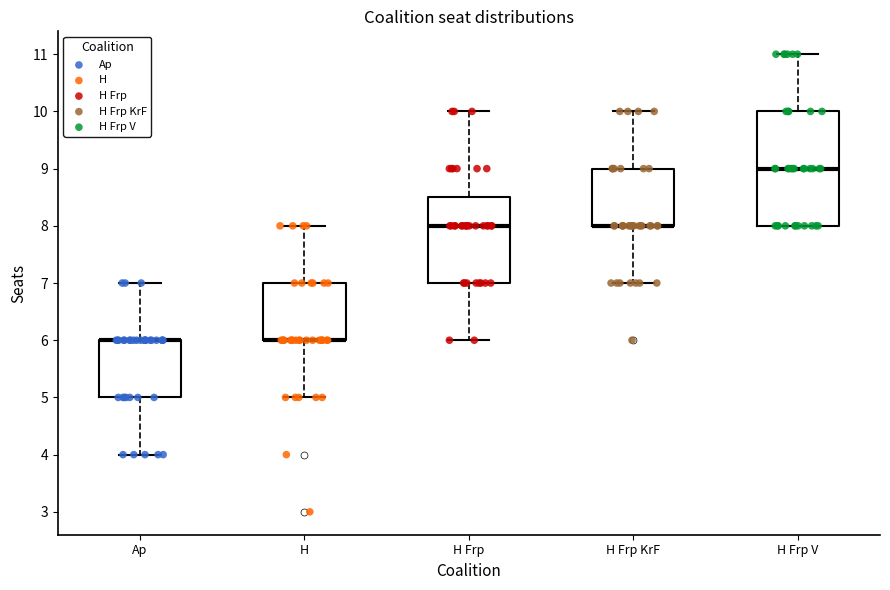

Reading left to right, read every box against the y-axis: the position of its median line, the range the box covers, and the ends of its whiskers. The values are not printed on the chart, so give them approximately, as read against the axis.

Ap: median 6.0 (drawn on the box's upper edge), box 5.0 to 6.0, whiskers 4.0 to 7.0
H: median 6.0 (drawn on the box's lower edge), box 6.0 to 7.0, whiskers 5.0 to 8.0
H Frp: median 8.0, box 7.0 to 8.5, whiskers 6.0 to 10.0
H Frp KrF: median 8.0 (drawn on the box's lower edge), box 8.0 to 9.0, whiskers 7.0 to 10.0
H Frp V: median 9.0, box 8.0 to 10.0, whiskers 8.0 to 11.0